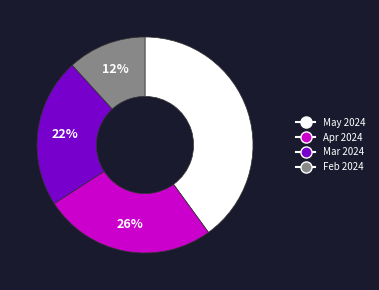

To the nearest percent, what is the difference between the largest and smallest slice percentages?

28%